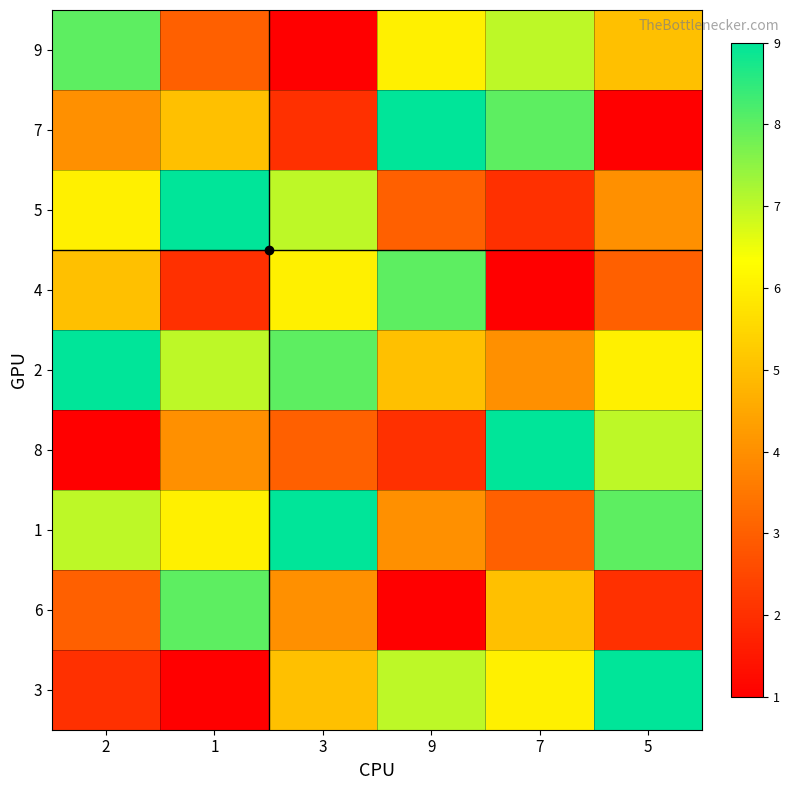

At 3, list the series in order from smallest to largest.

9, 7, 8, 6, 3, 4, 5, 2, 1